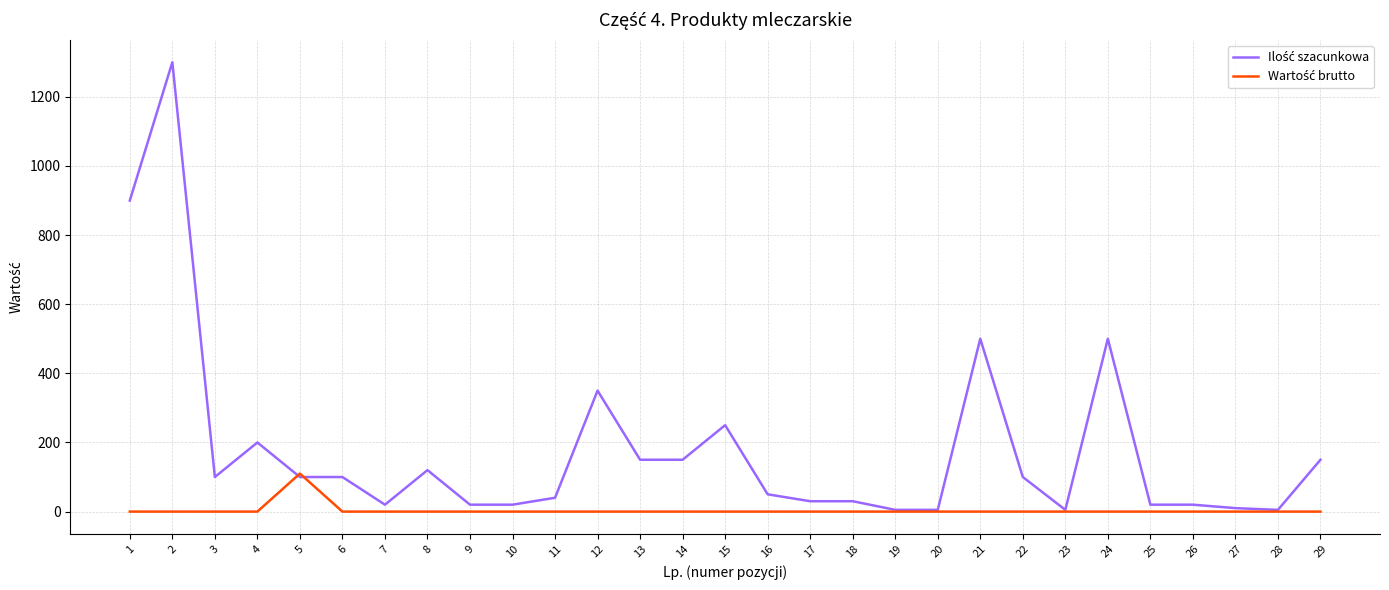

What is the greatest value displayed?

1300